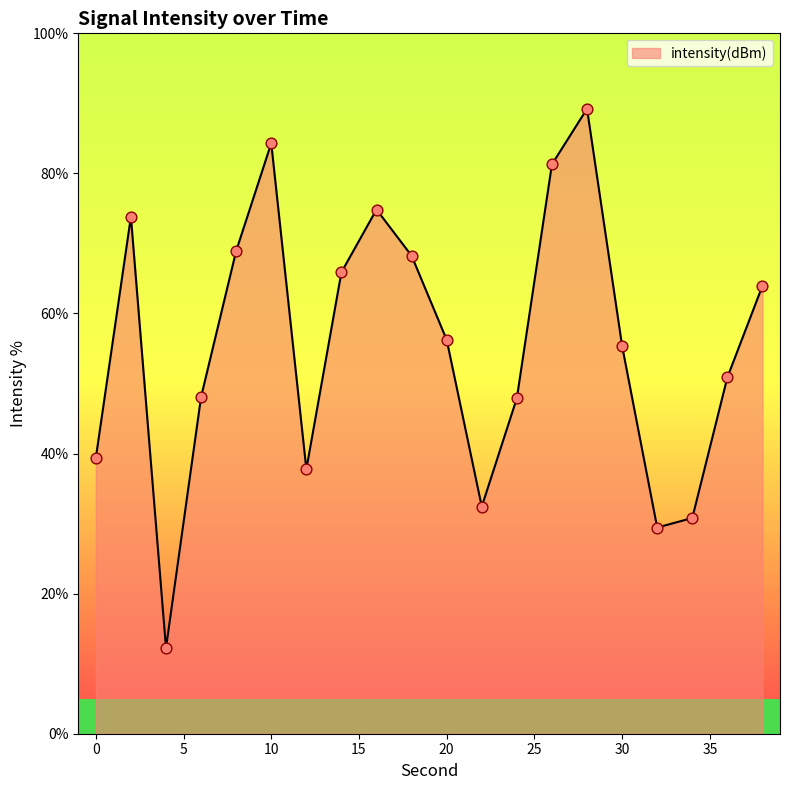

What is the difference between the maximum and minimum values?

77.0